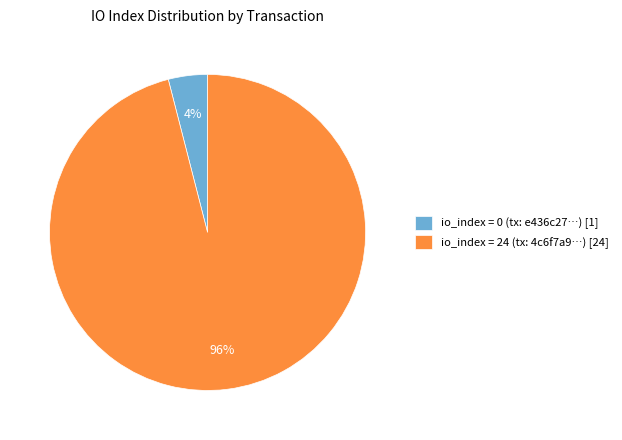

Do io_index = 0 (tx: e436c27…) [1] and io_index = 24 (tx: 4c6f7a9…) [24] together represent more than half of the pie?

Yes